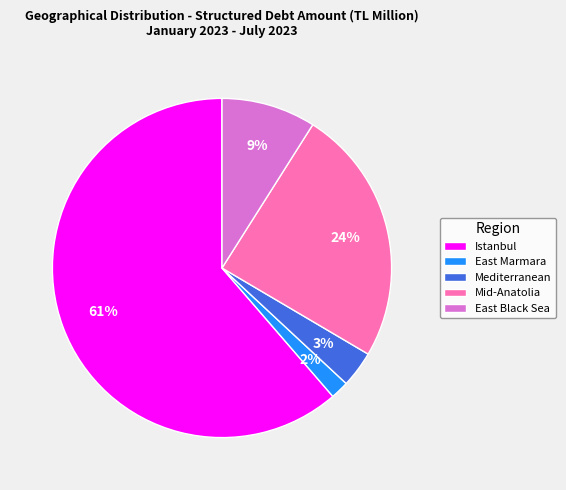

To the nearest percent, what is the combined percentage of East Black Sea and Mediterranean?

12%